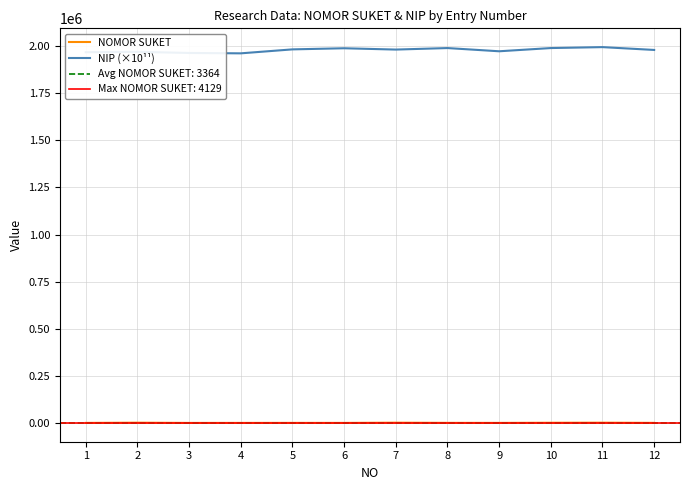

The NIP (×10¹¹) series shows 3299680.9 at 11. True or false?

False